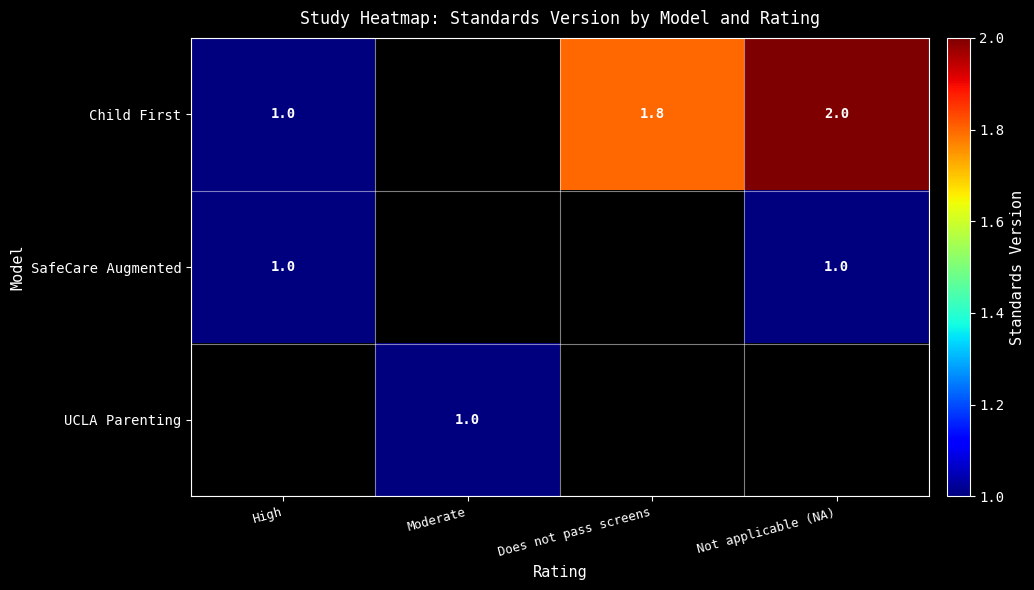

The Child First series shows 3.1 at Does not pass screens. True or false?

False